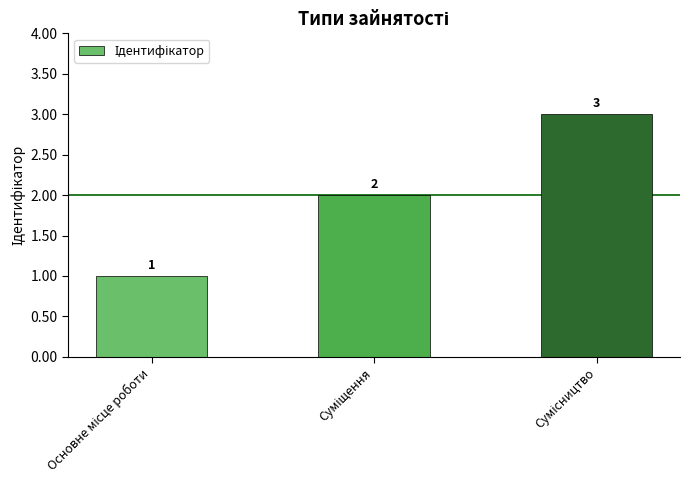

Reading left to right, list all the values displayed in this chart.

1	2	3